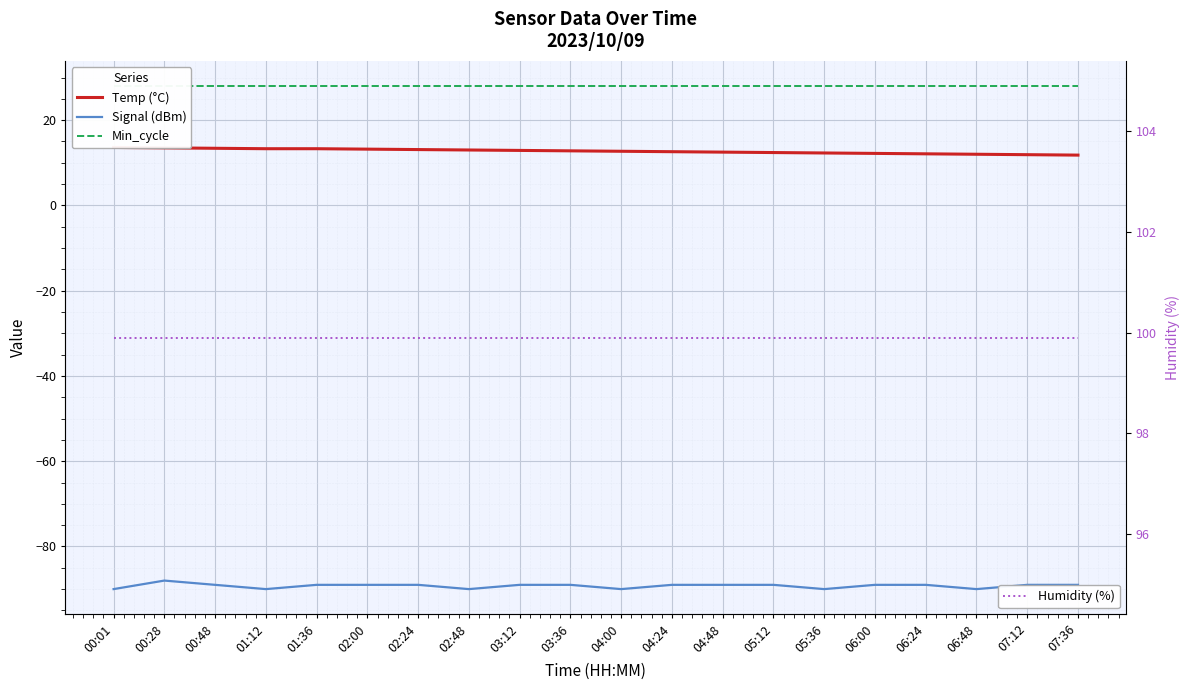

Where is Min_cycle nearest to the value 28?

00:01